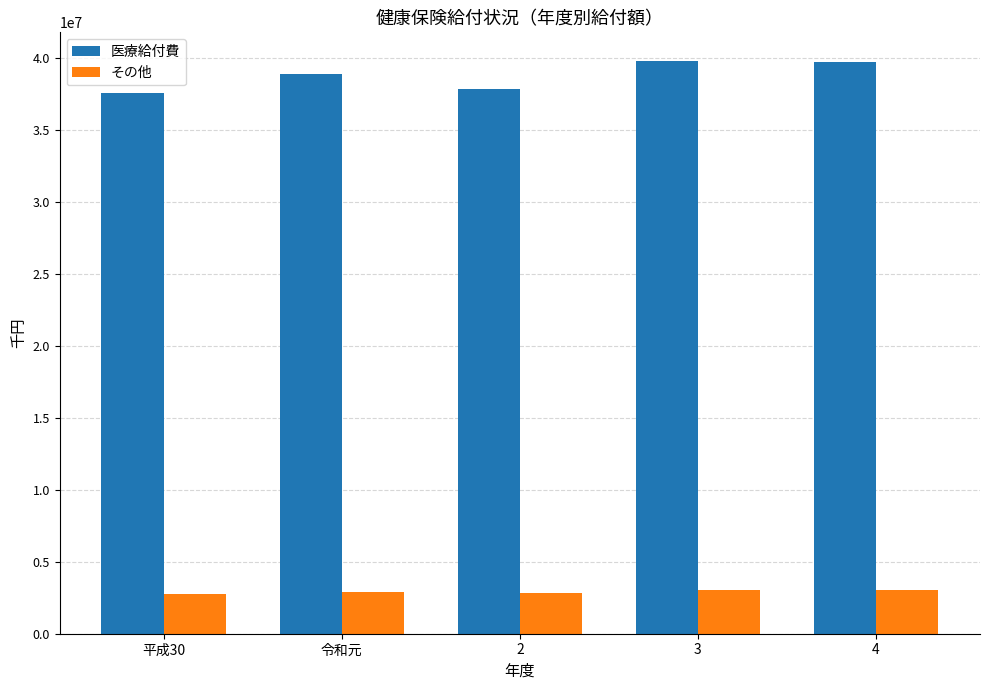

What is the maximum value shown in the chart?

39796596